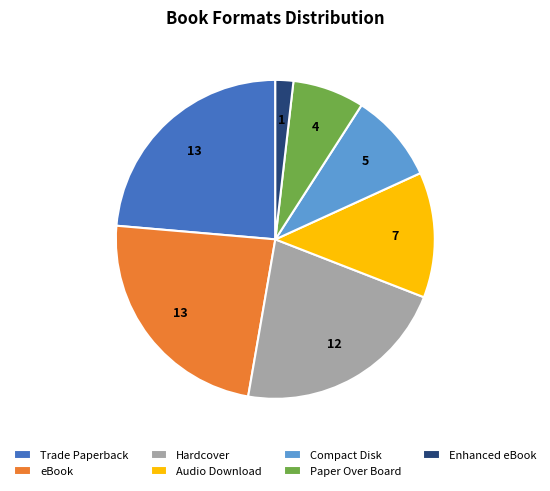

True or false: Compact Disk accounts for 4% of the total.

False